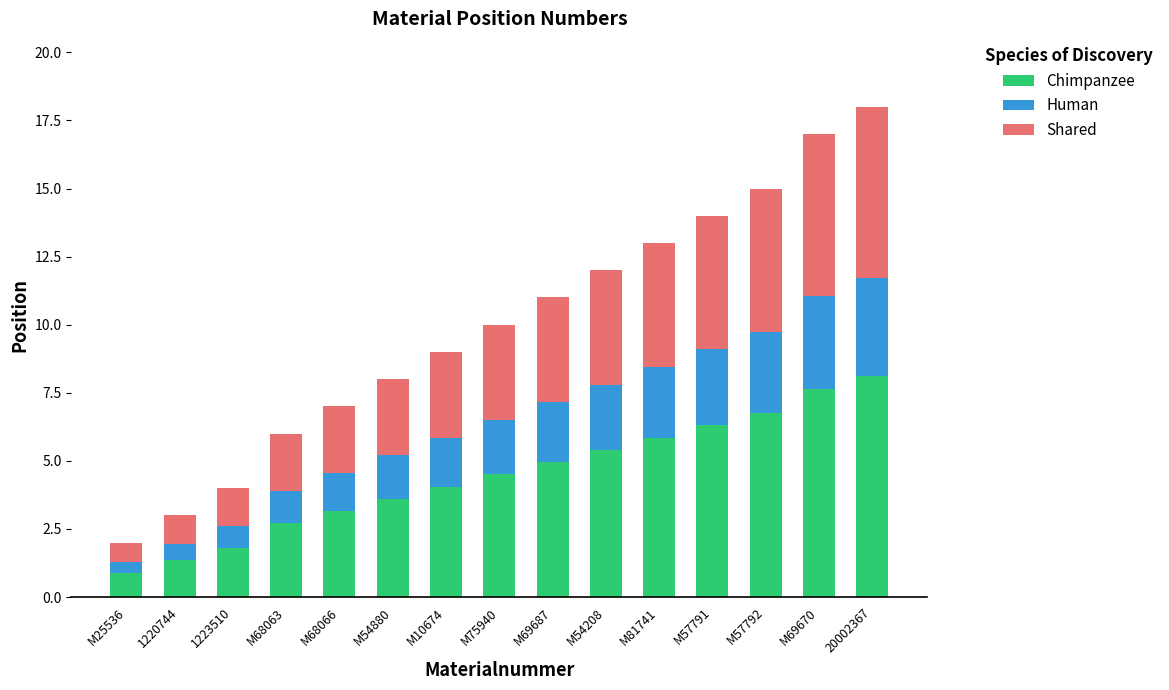

What is the total value across all series at 1223510?

4.0